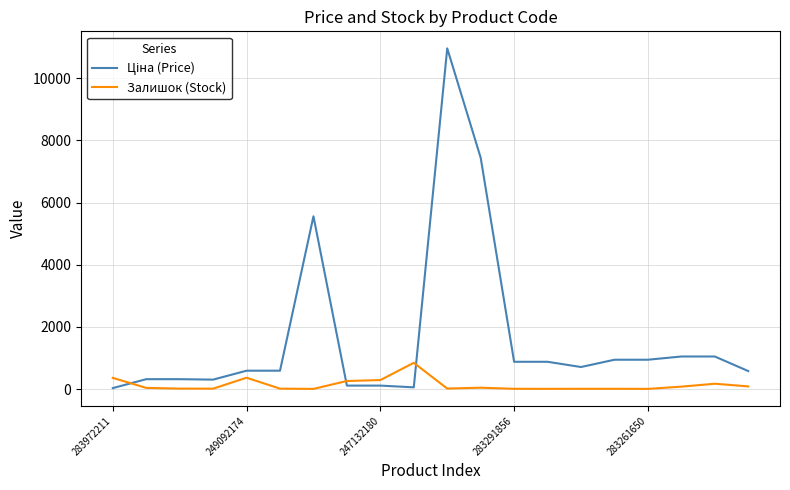

What is the greatest value displayed?

10964.4